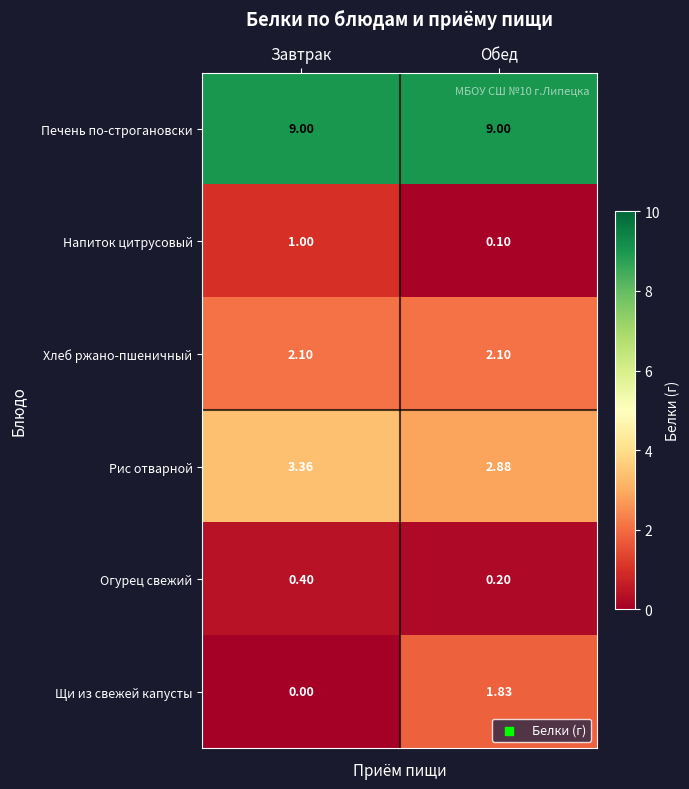

Which series has the widest spread of values?

Щи из свежей капусты